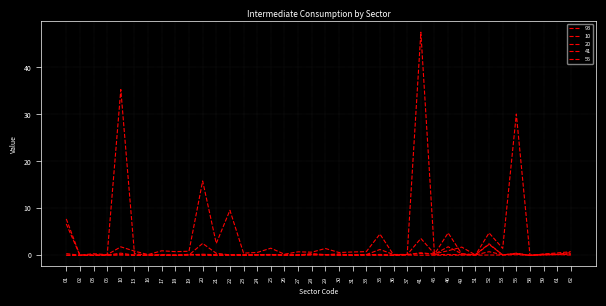

Is this an area chart (filled region under the line)?

No